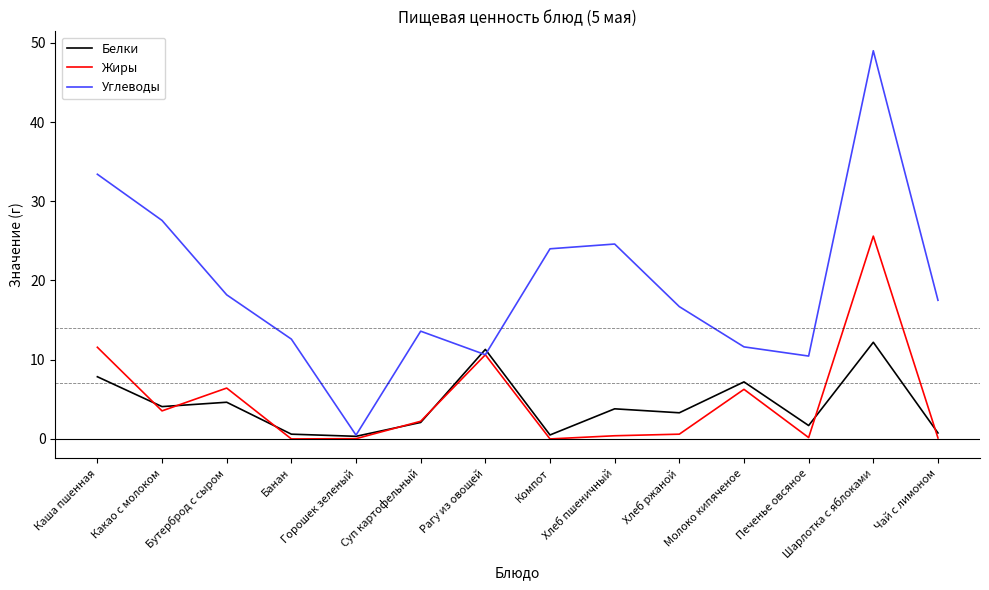

What is the difference between the maximum and minimum values in the Белки series?

11.9